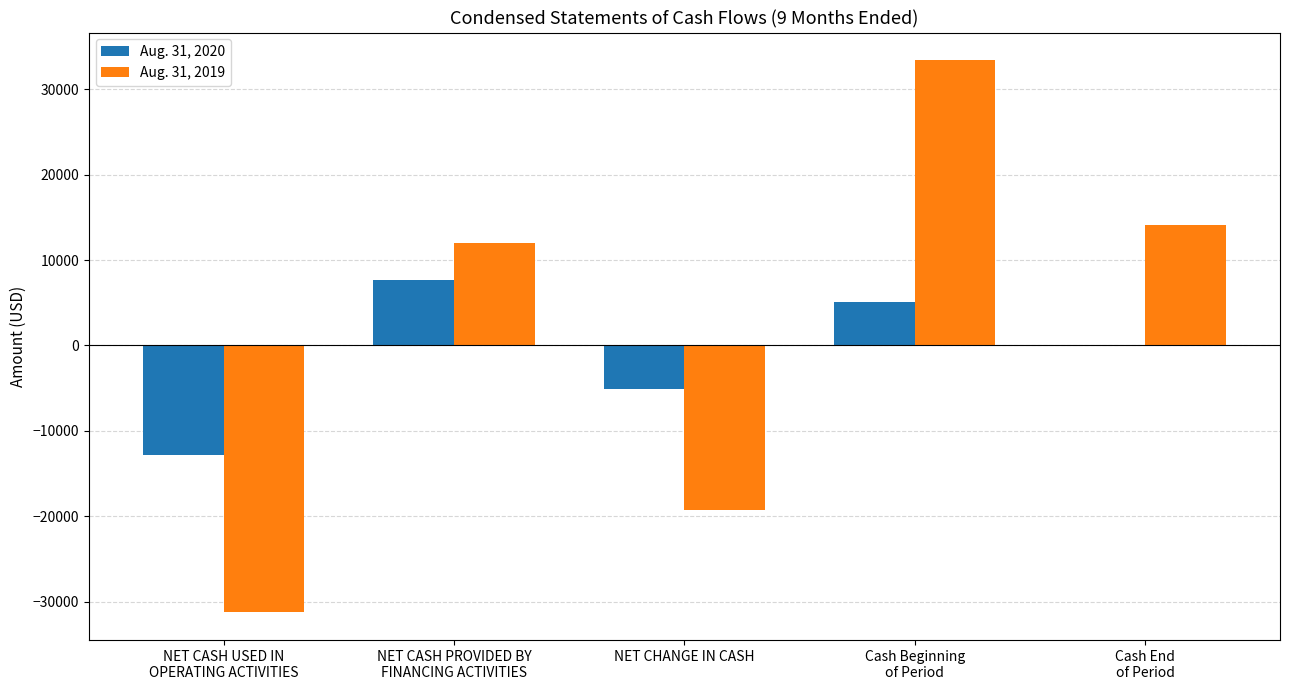

What is the sum of all Aug. 31, 2020 values?

-5101